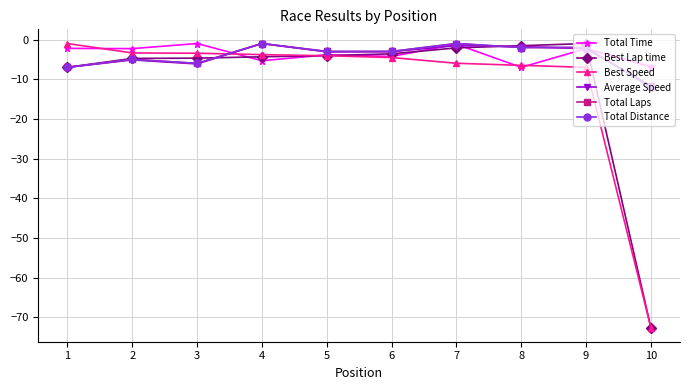

Does the chart have visible grid lines?

Yes